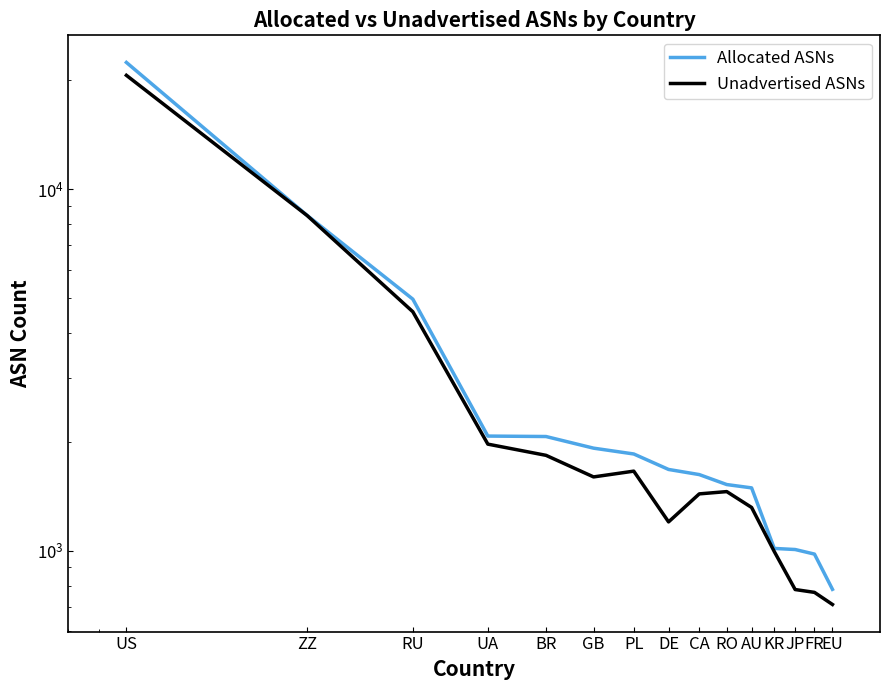

How many values in the Unadvertised ASNs series are below 1459?

7